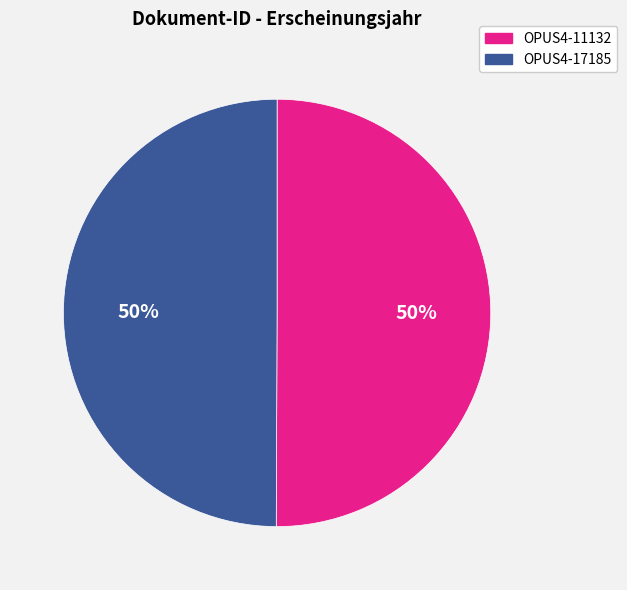

Combined, do OPUS4-17185 and OPUS4-11132 account for over 50%?

Yes